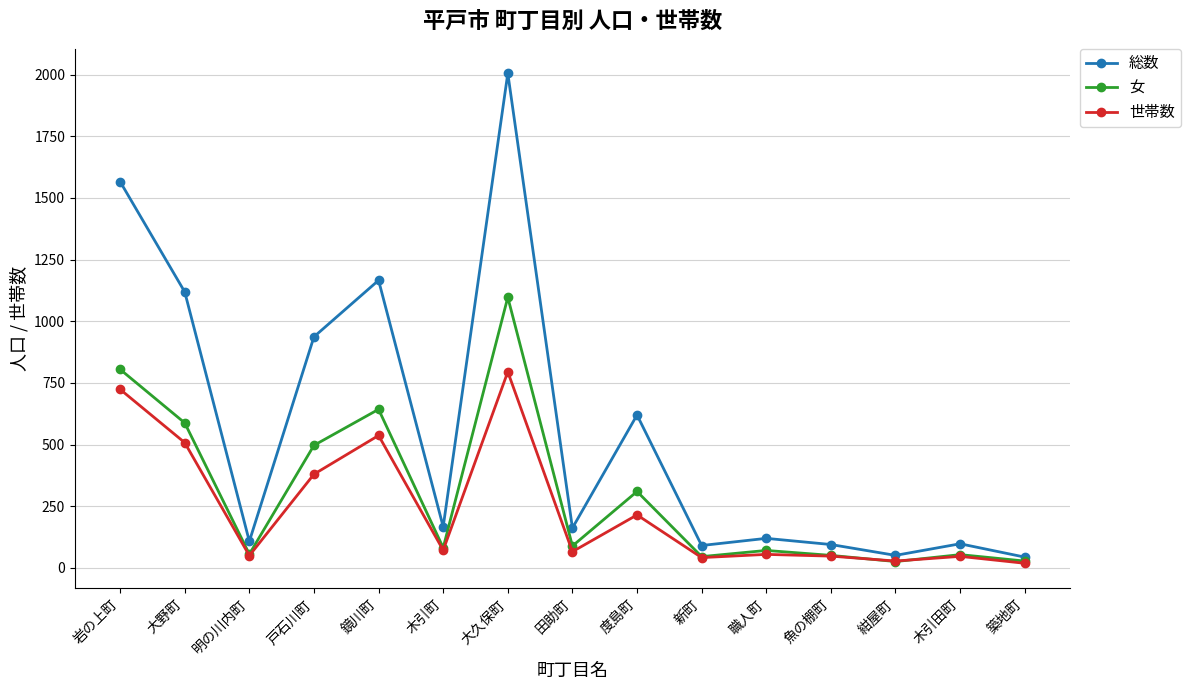

The value of 世帯数 at 岩の上町 is 1154. True or false?

False